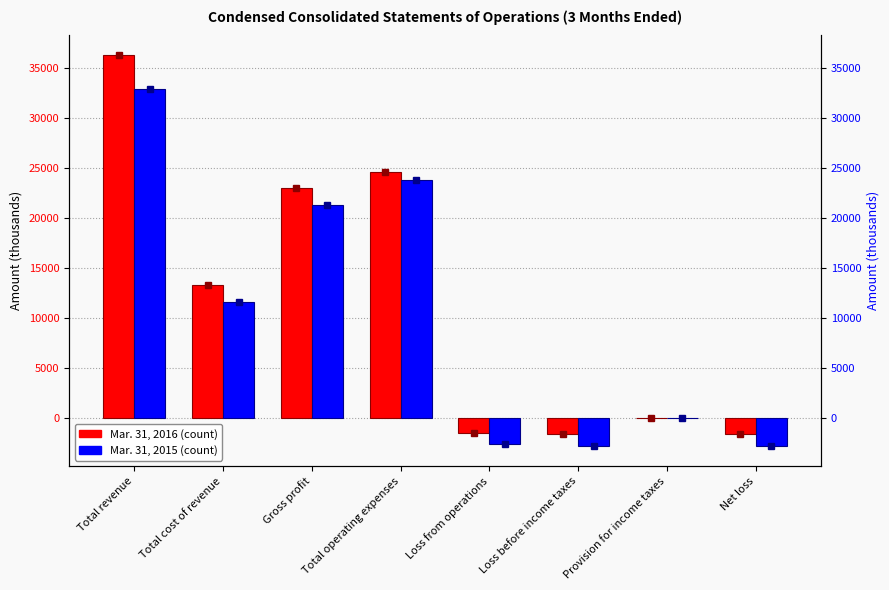

Which series has the largest total across all categories?

Mar. 31, 2016